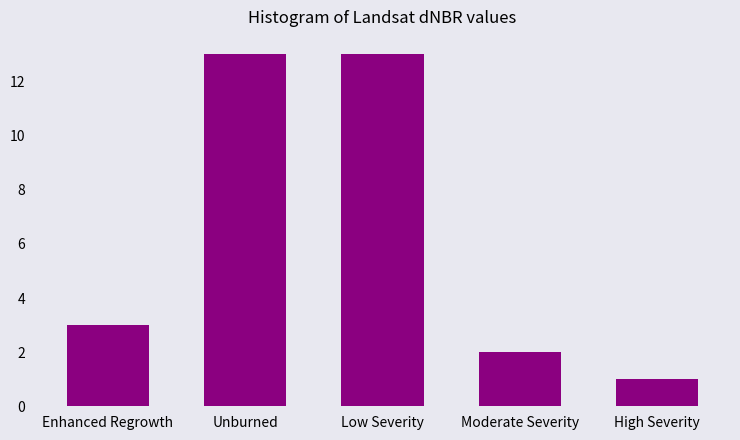

Reading left to right, what are all the values shown in this chart?

3	13	13	2	1